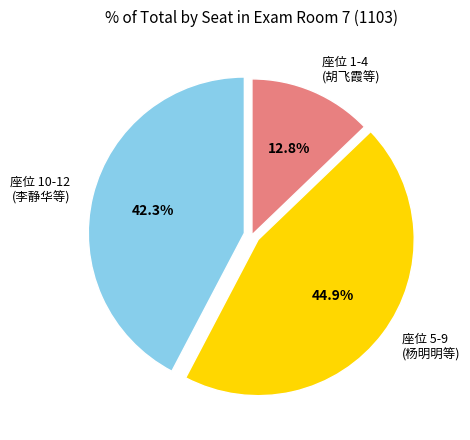

Count the number of slices in the pie.

3